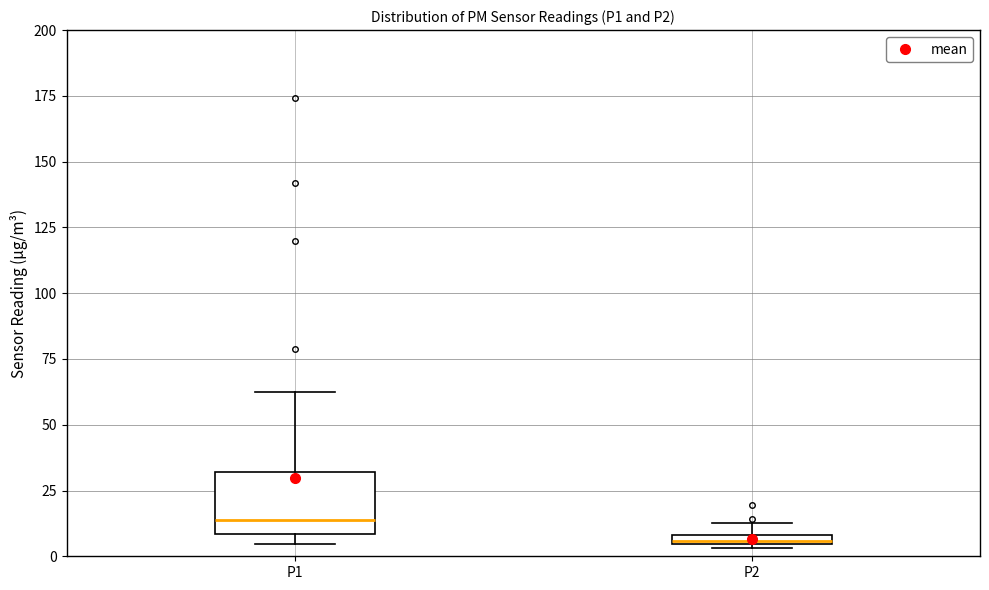

Comparing the boxes themselves (not the whiskers), which one is the tallest?

P1